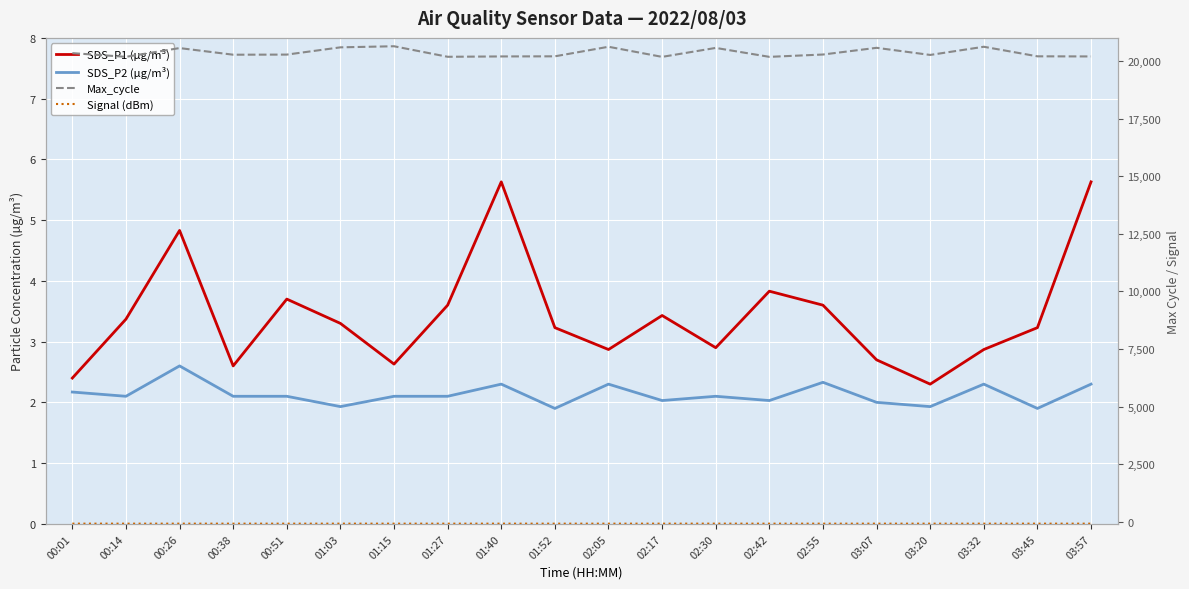

The value of SDS_P2 (µg/m³) at 01:03 is 3.3. True or false?

False